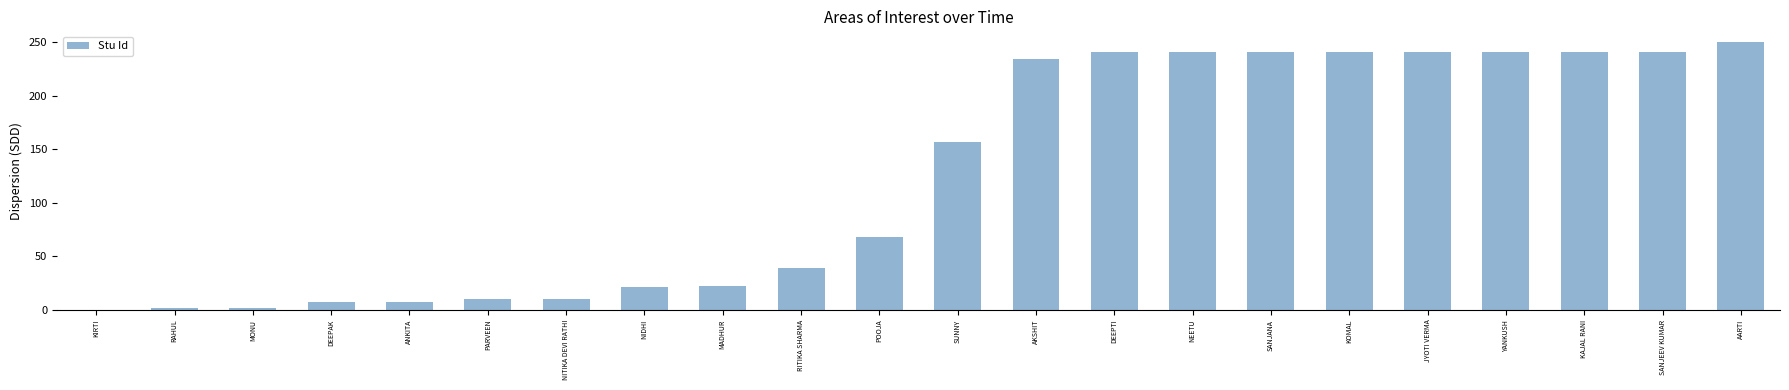

What is the sum of the values at NITIKA DEVI RATHI and DEEPAK?

17.7